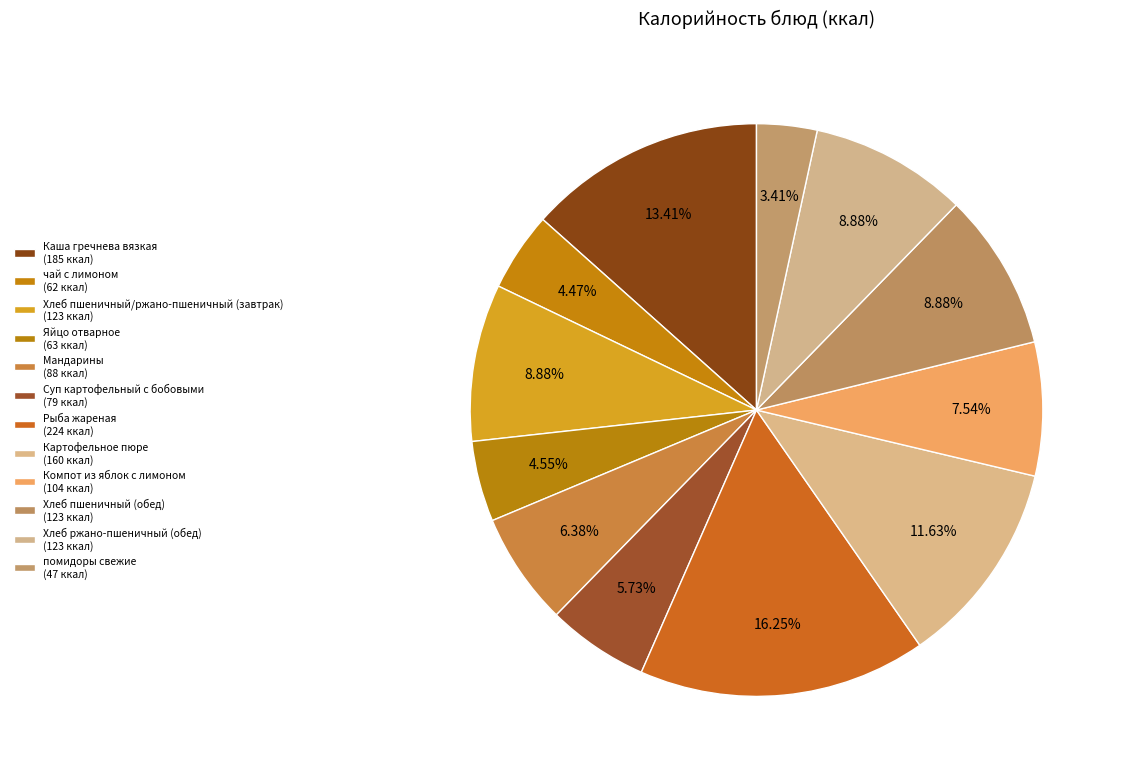

How many slices are in this pie chart?

12